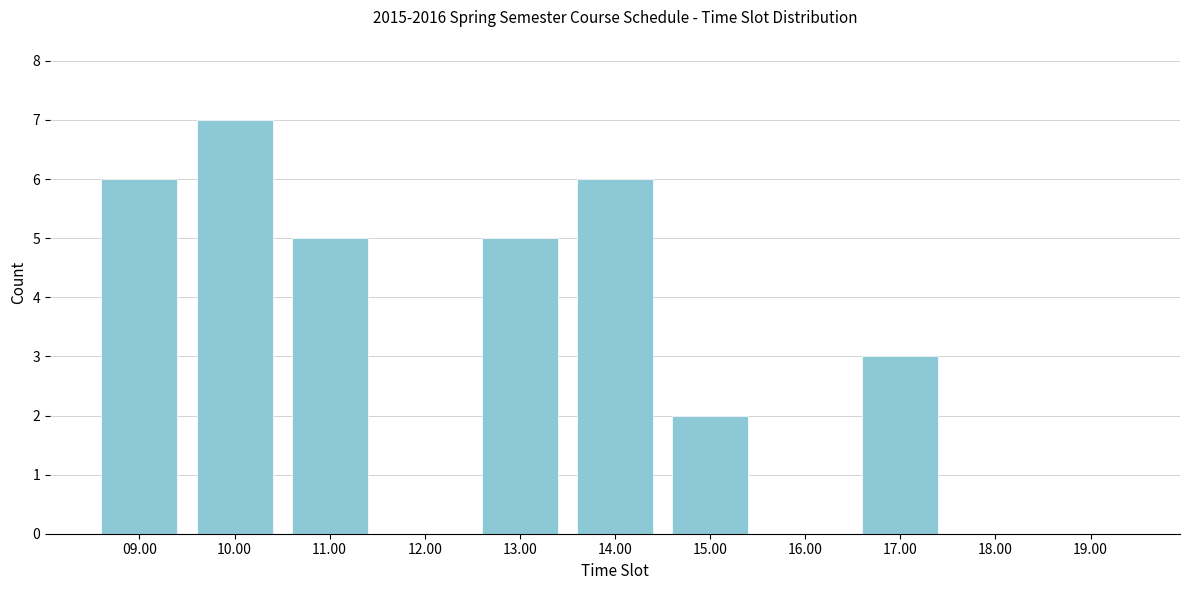

Reading left to right, extract all data points from this chart.

09.00=6	10.00=7	11.00=5	12.00=0	13.00=5	14.00=6	15.00=2	16.00=0	17.00=3	18.00=0	19.00=0